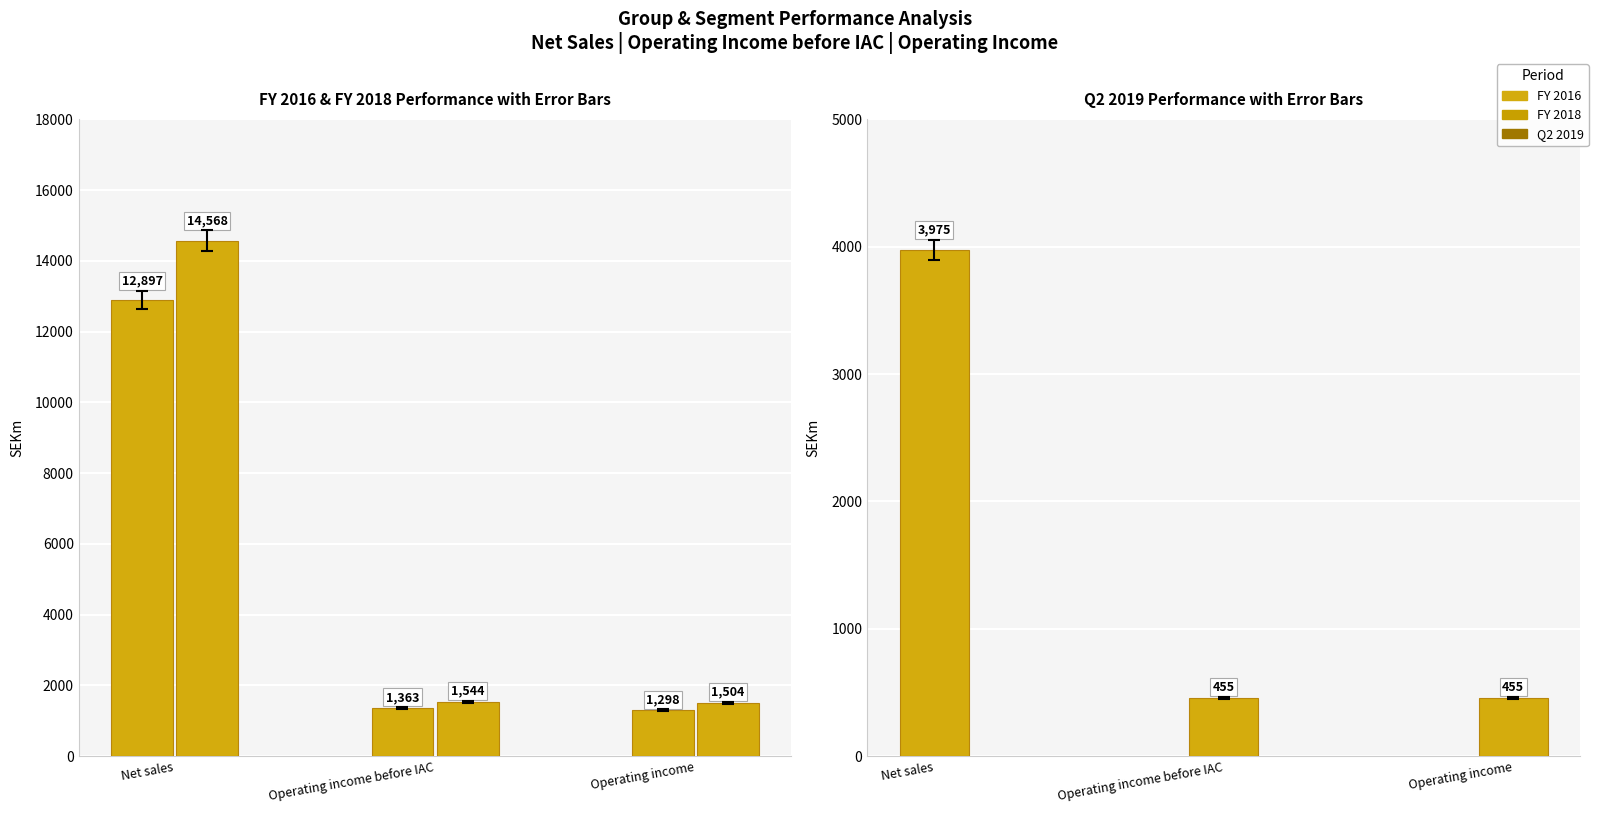

Reading left to right, extract all data points from this chart.

FY 2016: Net sales=12897	Operating income before IAC=1363	Operating income=1298
FY 2018: Net sales=14568	Operating income before IAC=1544	Operating income=1504
Q2 2019: Net sales=3975	Operating income before IAC=455	Operating income=455